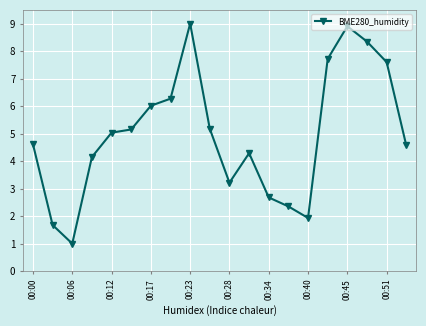

Reading left to right, extract all data points from this chart.

4.6	1.7	1.0	4.1	5.0	5.2	6.0	6.3	9.0	5.2	3.2	4.3	2.7	2.4	1.9	7.7	8.9	8.3	7.6	4.6